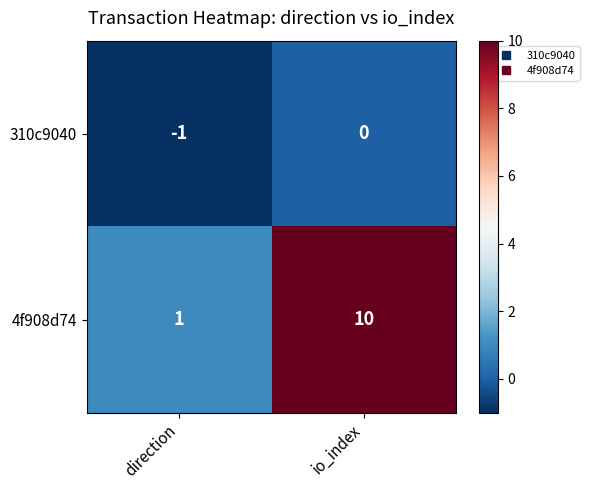

What is the greatest value displayed?

10